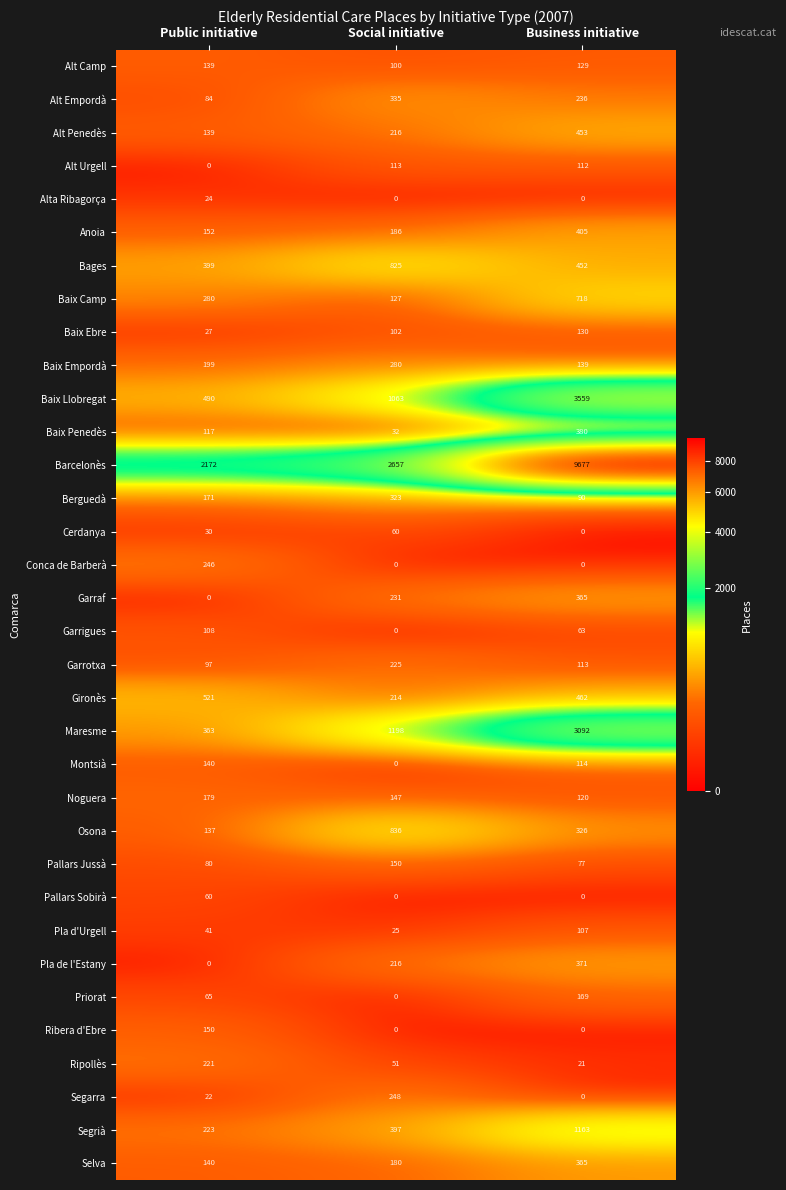

Where does the Montsià series first go above 114?

Public initiative